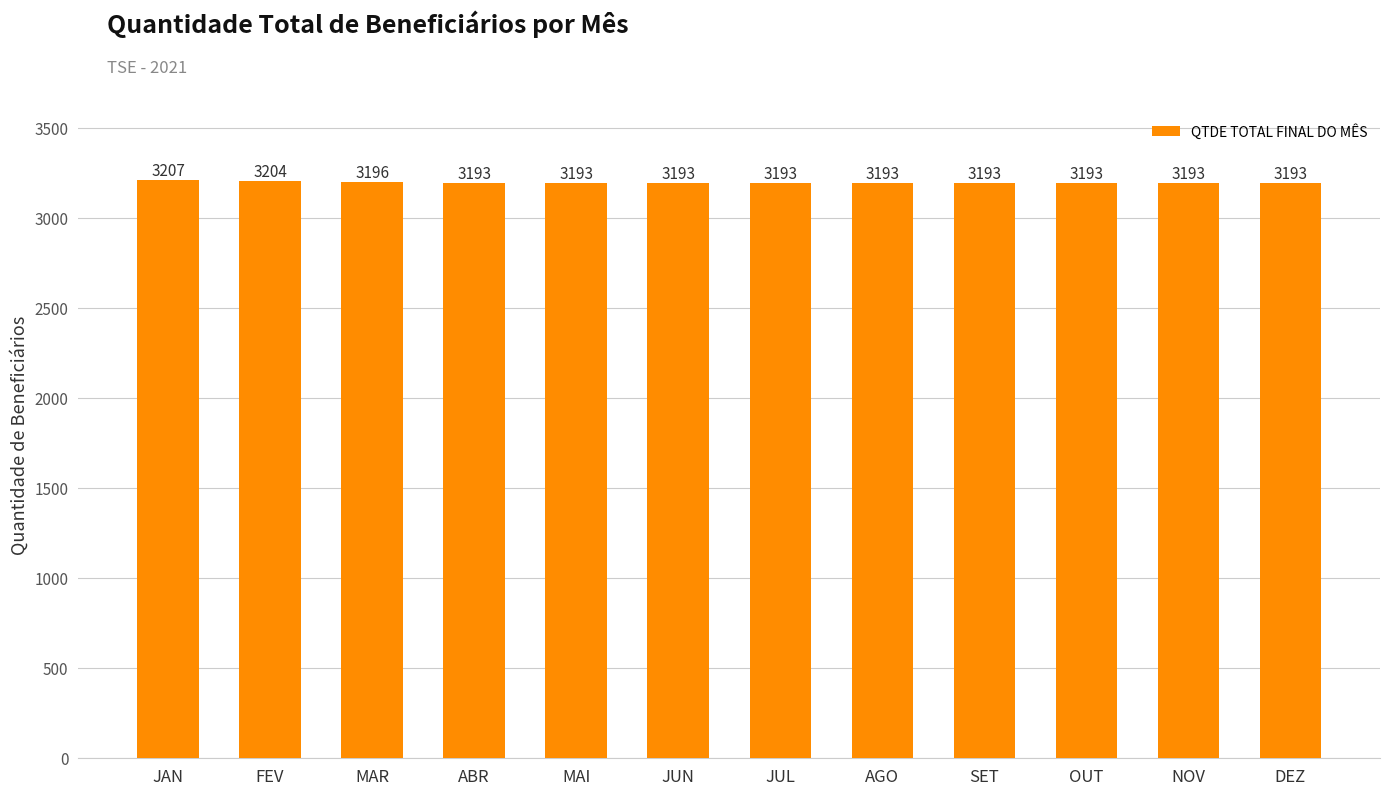

Which category has the highest value across all series?

JAN